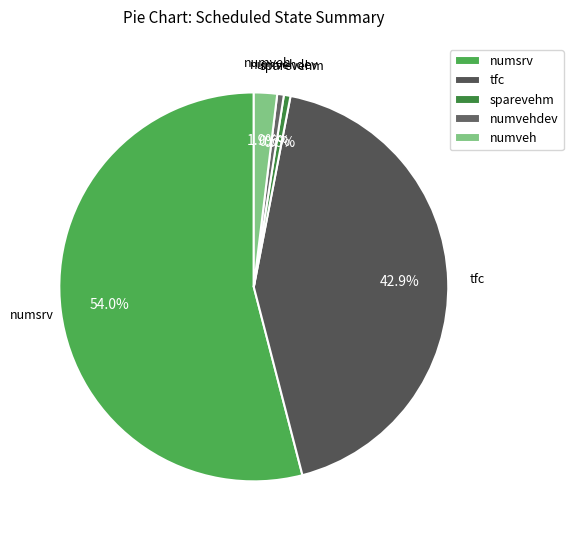

What is the majority slice?

numsrv